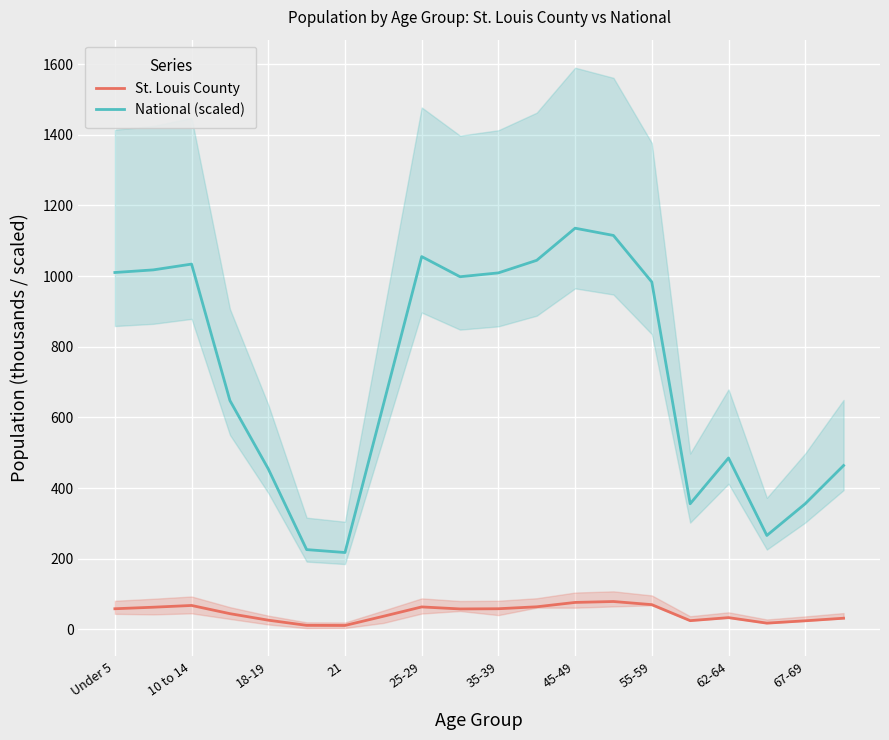

Count the number of categories in the chart.

20